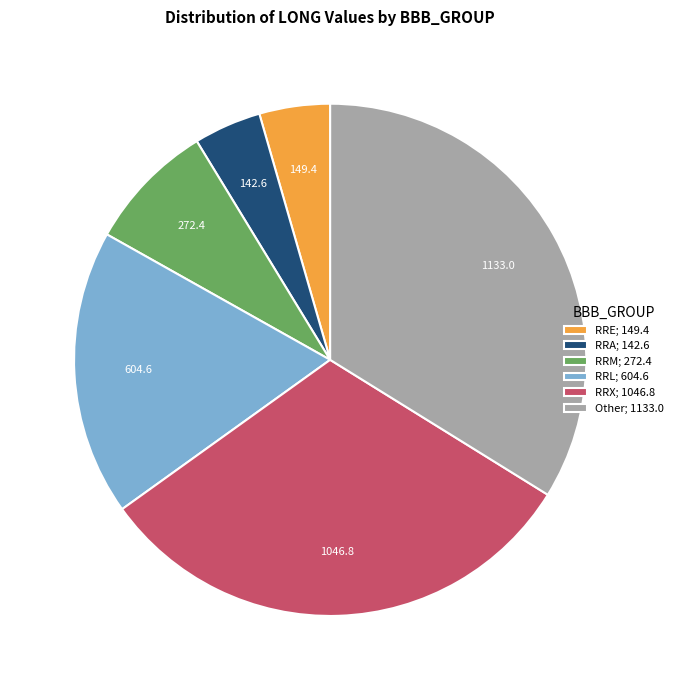

Is the sum of RRL; 604.6 and RRM; 272.4 greater than half?

No